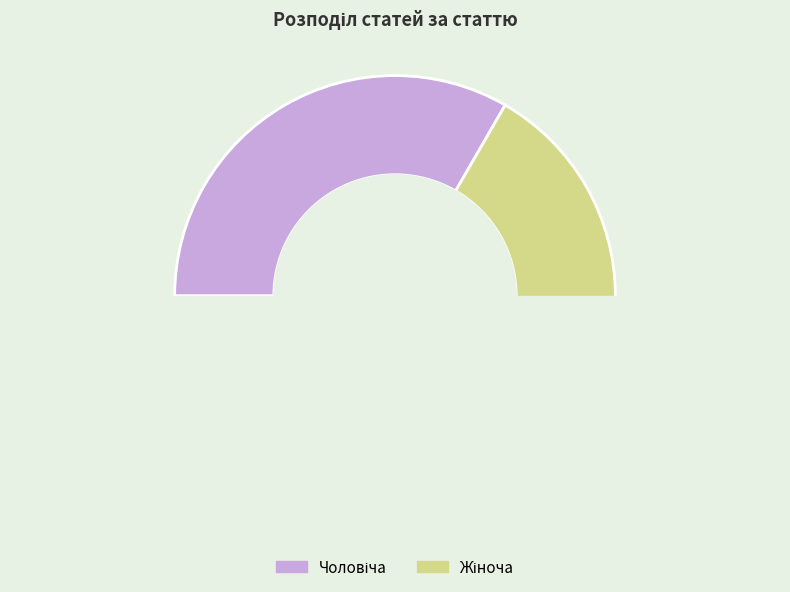

How many slices are in this pie chart?

2